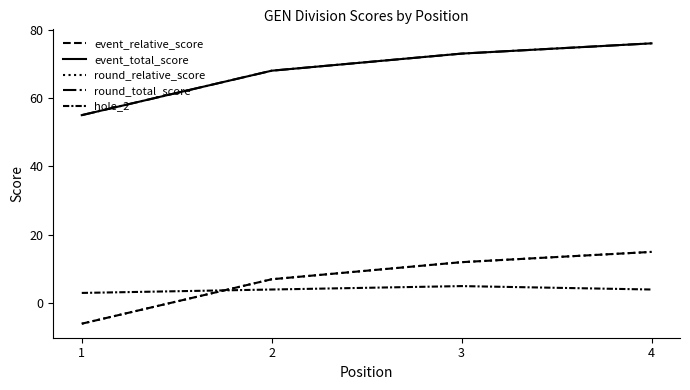

What is the sum of all round_relative_score values?

28